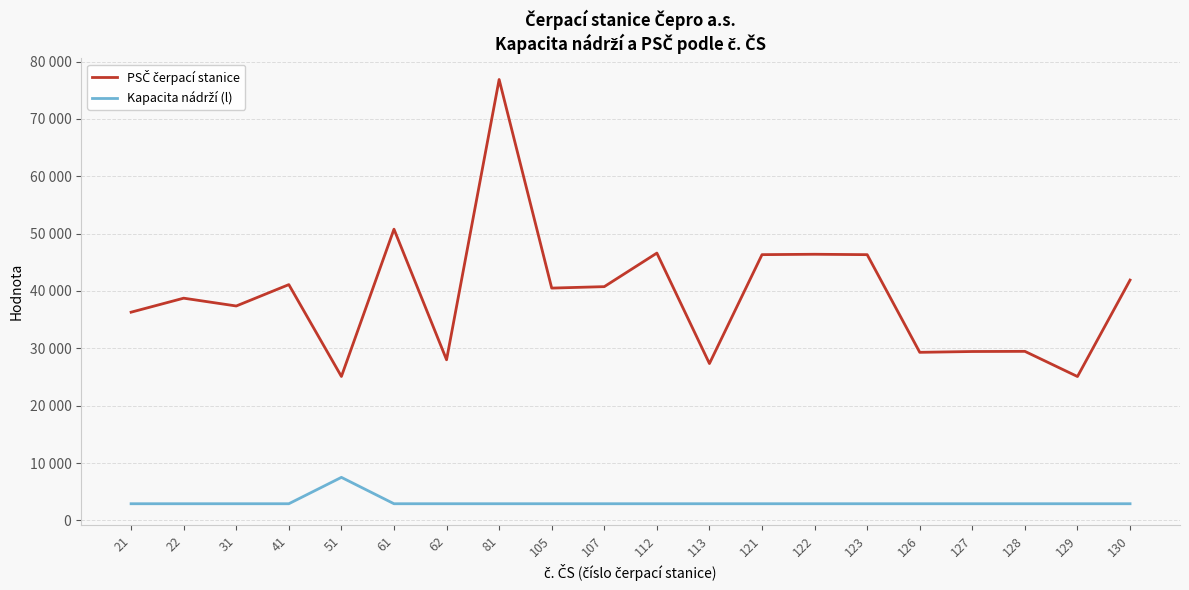

Reading left to right, what are all the values shown in this chart?

PSČ čerpací stanice: 36301	38743	37382	41108	25091	50777	28002	76875	40502	40755	46606	27343	46334	46401	46331	29301	29443	29471	25081	41901
Kapacita nádrží (l): 2900	2900	2900	2900	7500	2900	2900	2900	2900	2900	2900	2900	2900	2900	2900	2900	2900	2900	2900	2900